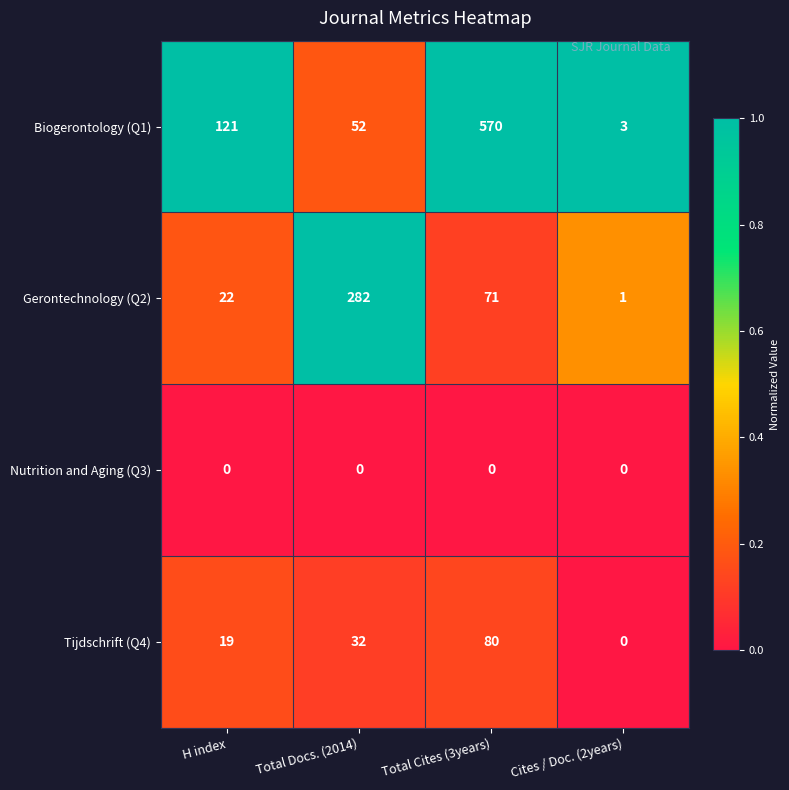

What is the maximum value for Tijdschrift (Q4)?

80